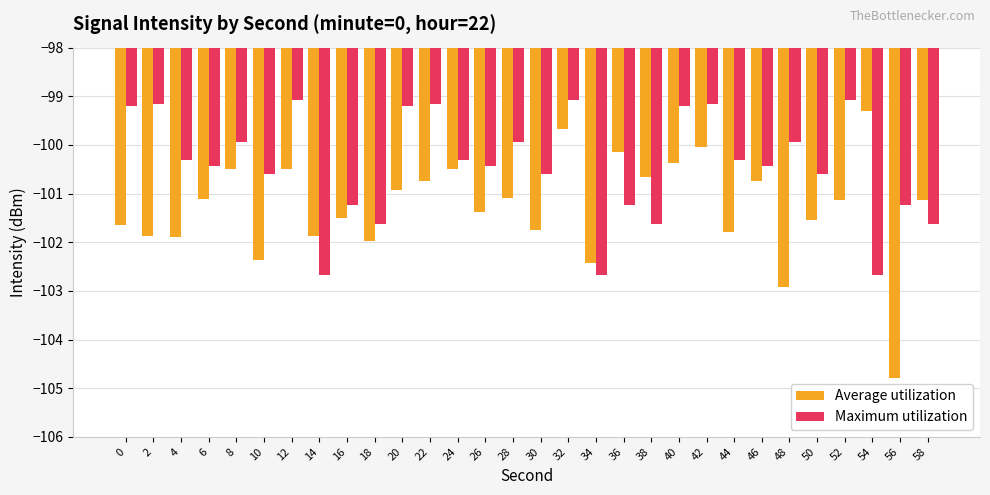

Which series has the largest range (max minus min)?

Average utilization